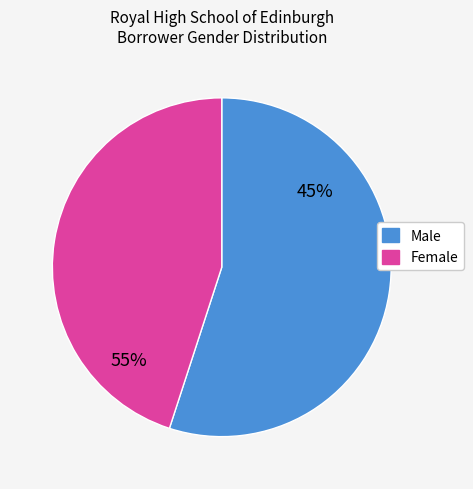

What is the change in value from Male to Female?

-10